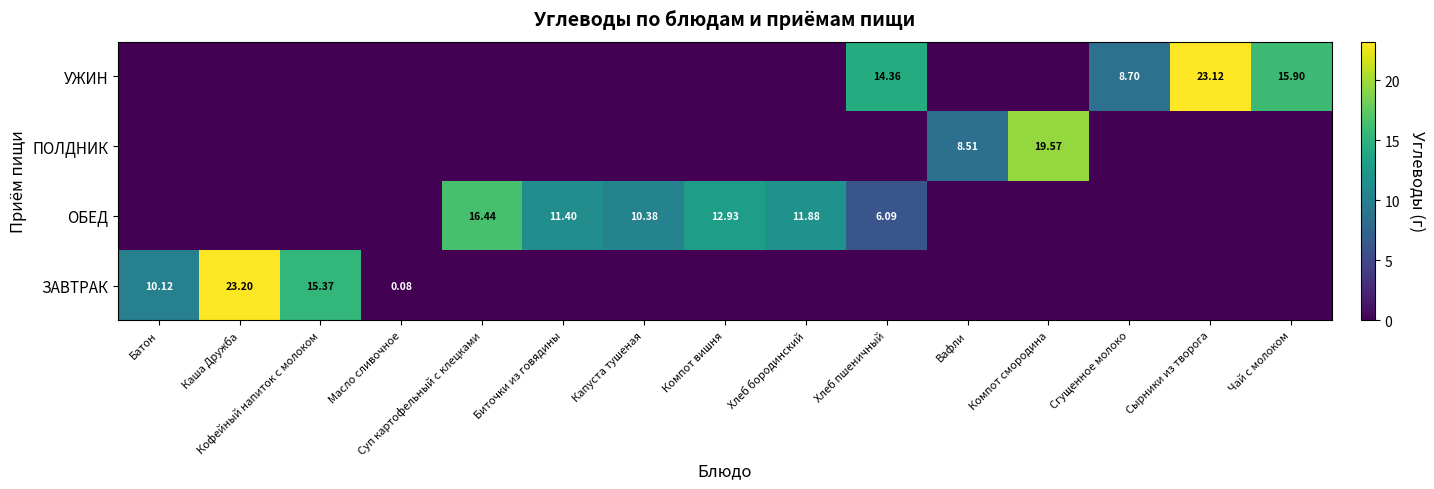

Rank the series by their average value, from lowest to highest.

ПОЛДНИК, ЗАВТРАК, УЖИН, ОБЕД